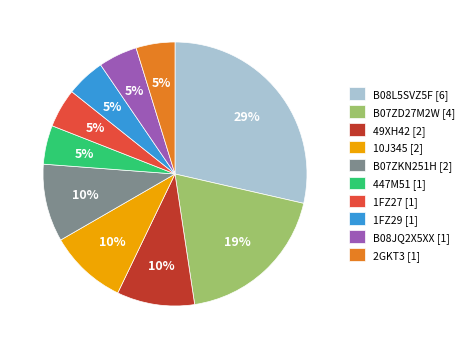

Do 1FZ29 [1] and B07ZD27M2W [4] together represent more than half of the pie?

No